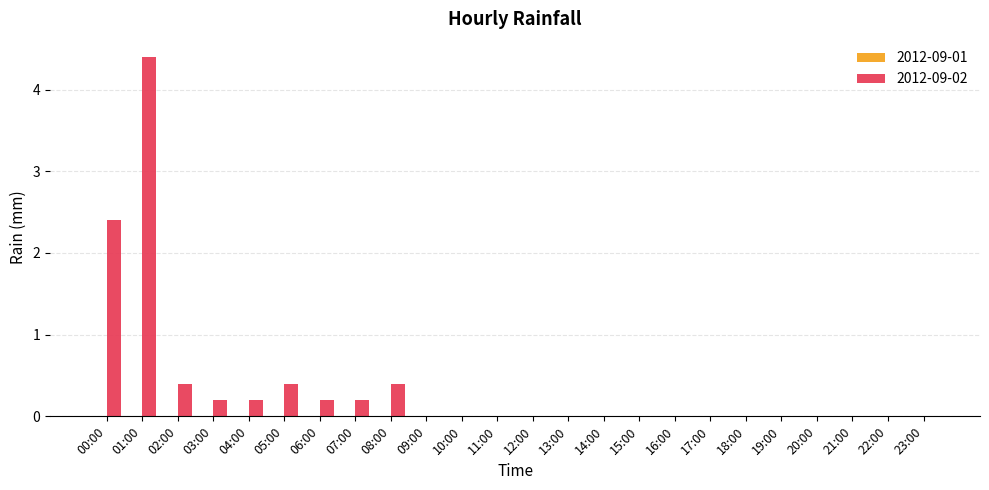

Which has a higher value, 02:00 or 21:00?

02:00